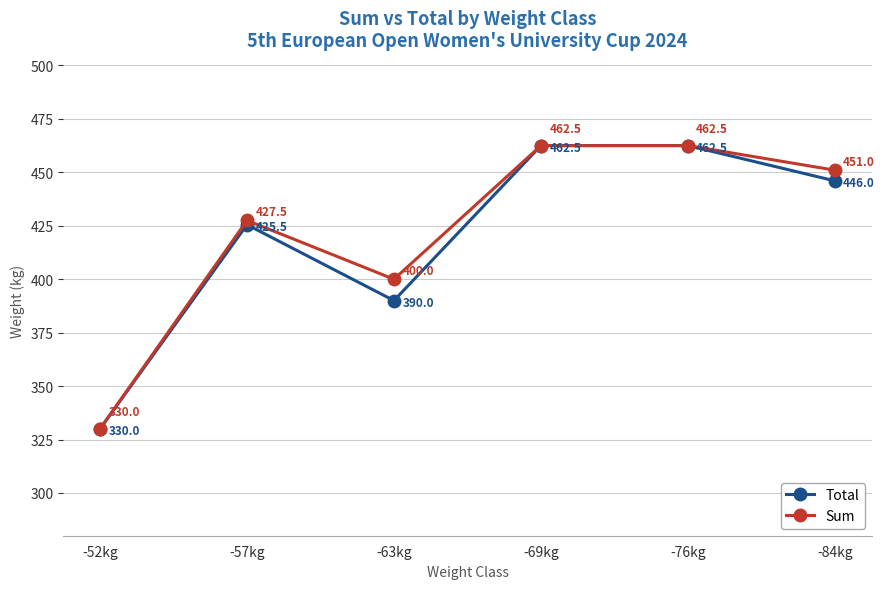

How many categories are shown in the chart?

6